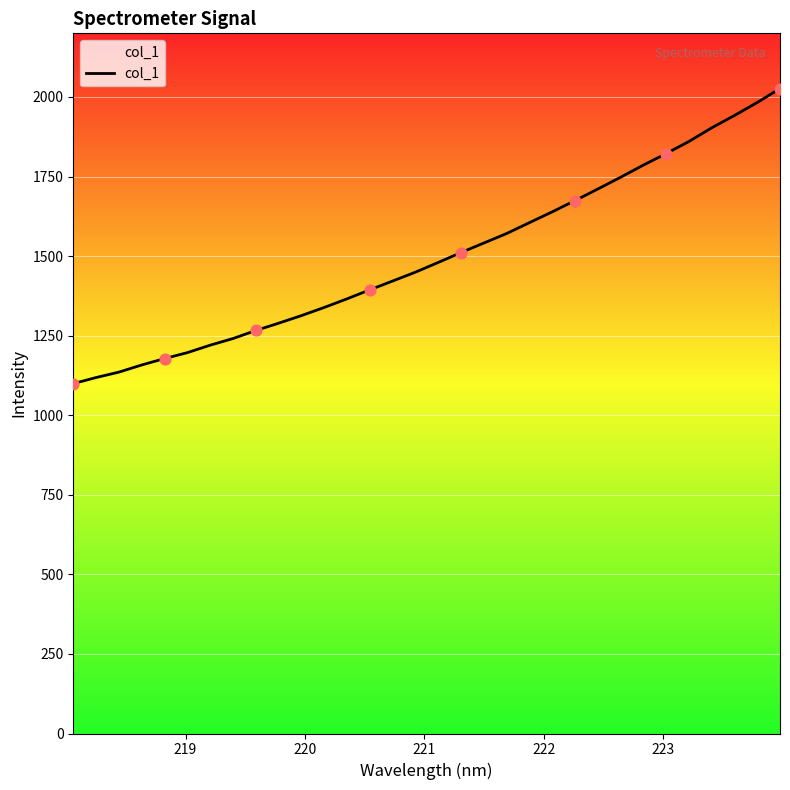

What is the difference between the maximum and minimum values?

927.2